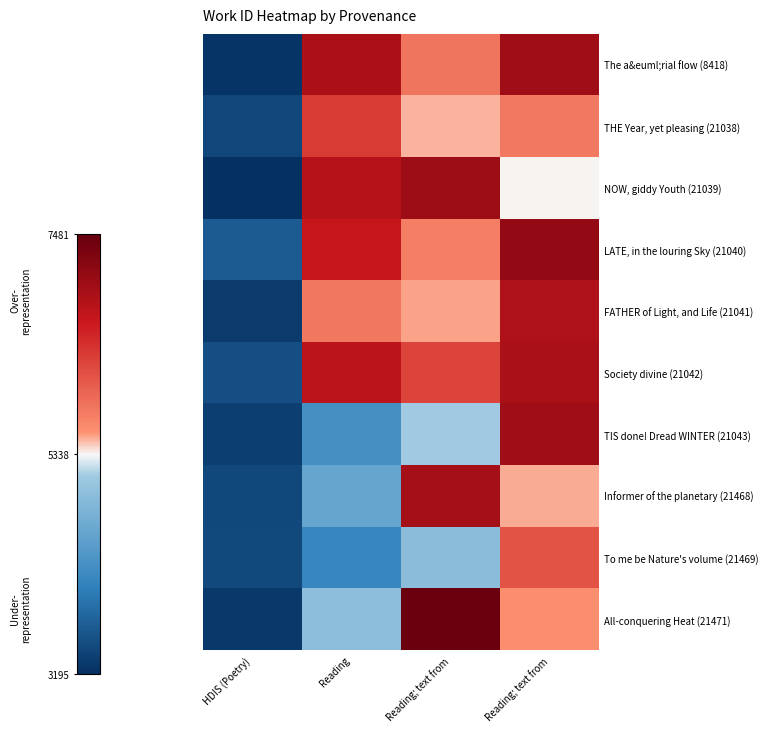

How many data points does each series have?

4